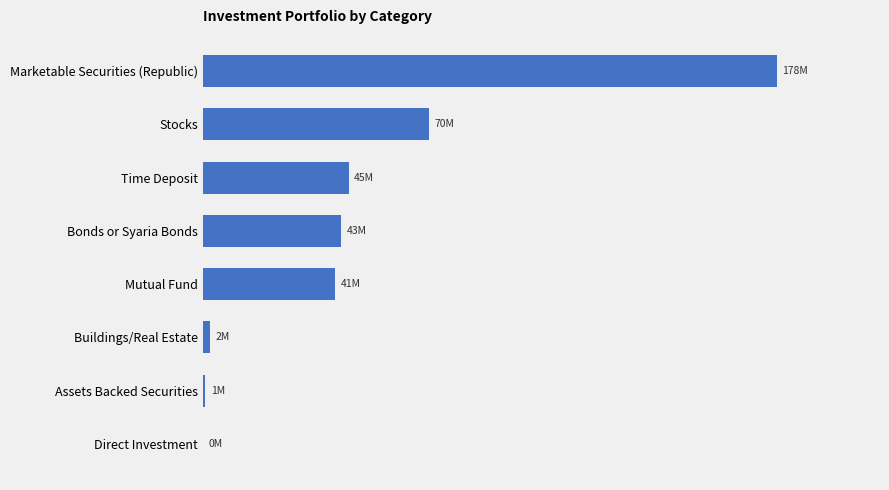

What is the maximum value shown in the chart?

178261631.6